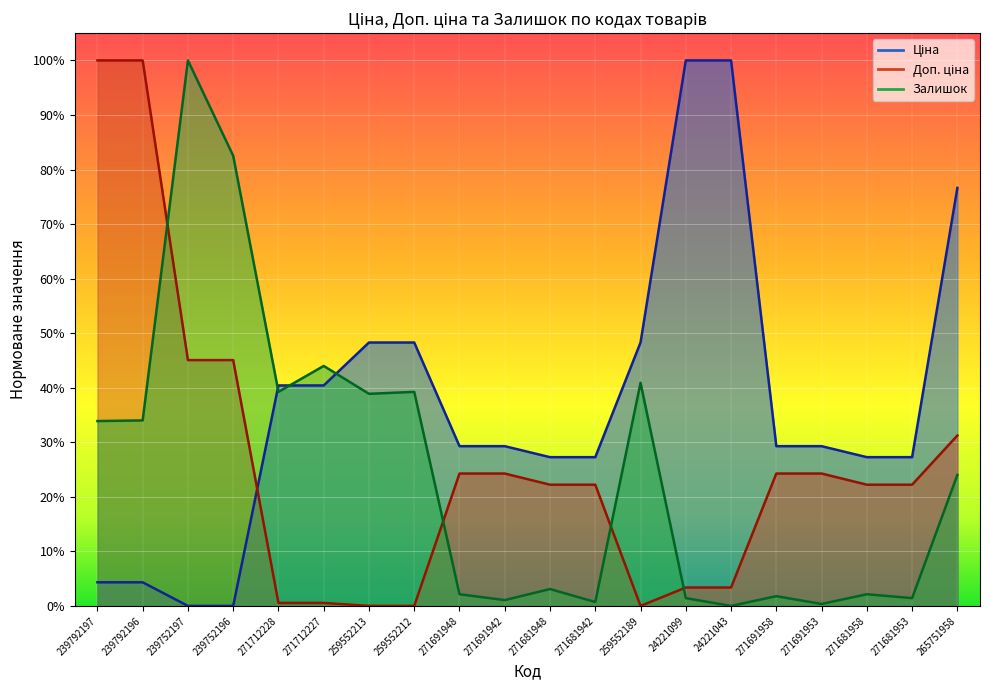

What value does the Ціна series have at 271712228?

0.4